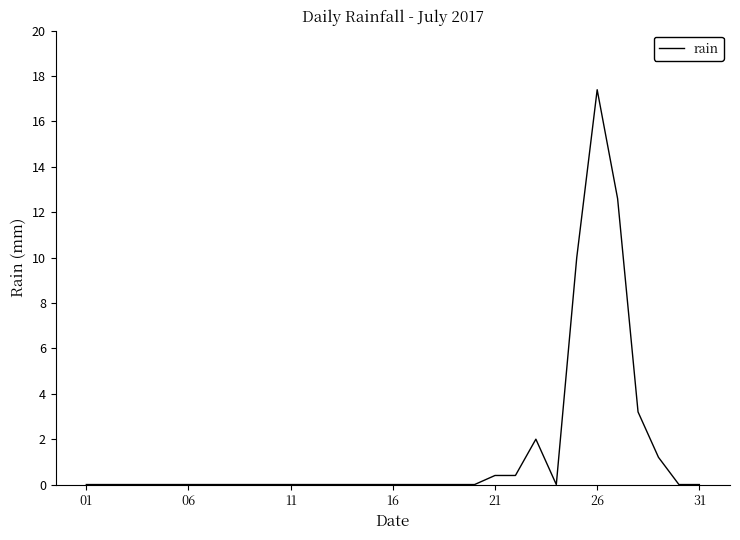

Reading left to right, transcribe all the data shown in this chart.

0.0	0.0	0.0	0.0	0.0	0.0	0.0	0.0	0.0	0.0	0.0	0.0	0.0	0.0	0.0	0.0	0.0	0.0	0.0	0.0	0.4	0.4	2.0	0.0	10.0	17.4	12.6	3.2	1.2	0.0	0.0